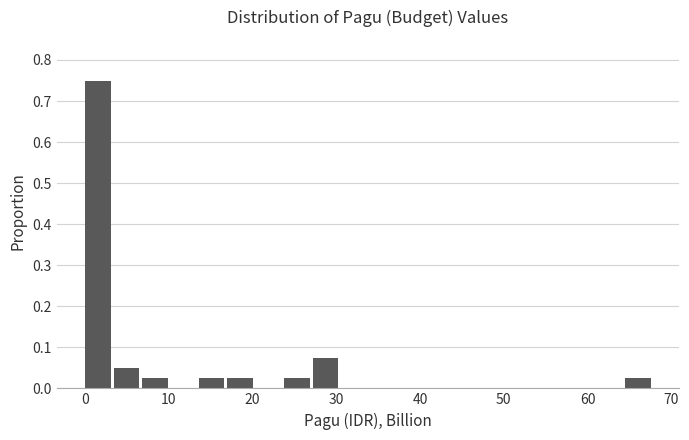

Around what value on the x-axis is the tallest bar? Give the approximate position of its centre, as read against the axis.

2